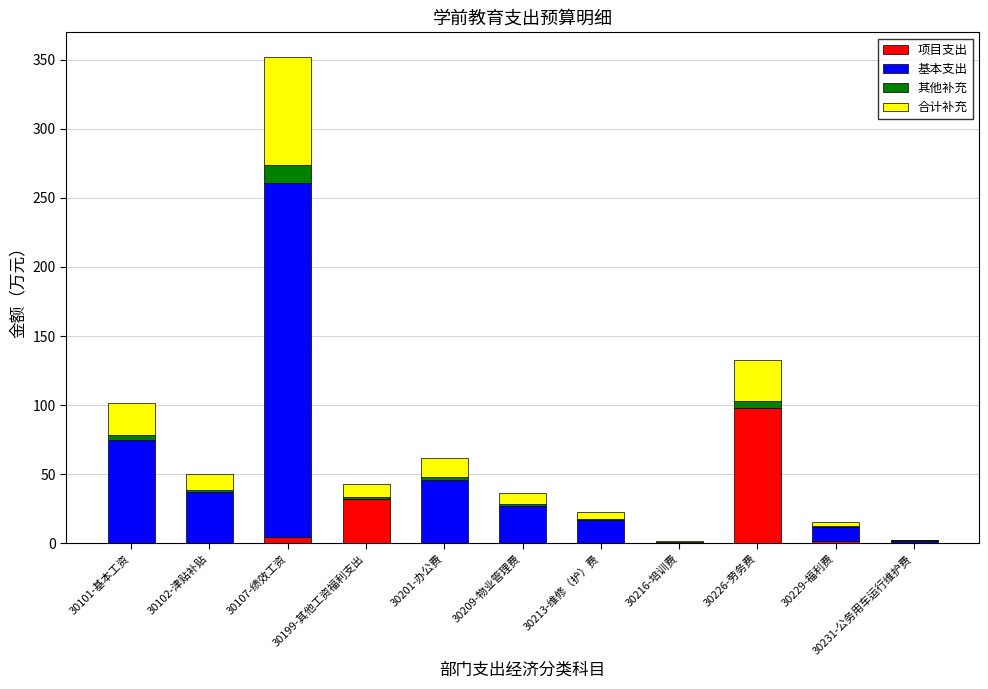

At which label does 项目支出 reach its peak?

30226-劳务费